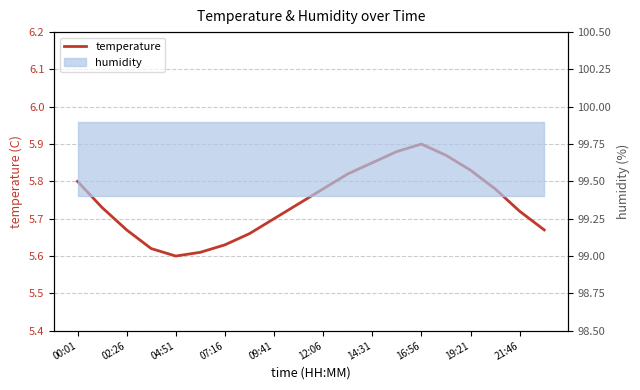

Reading left to right, list all the values displayed in this chart.

5.8	5.7	5.7	5.6	5.6	5.6	5.6	5.7	5.7	5.7	5.8	5.8	5.8	5.9	5.9	5.9	5.8	5.8	5.7	5.7